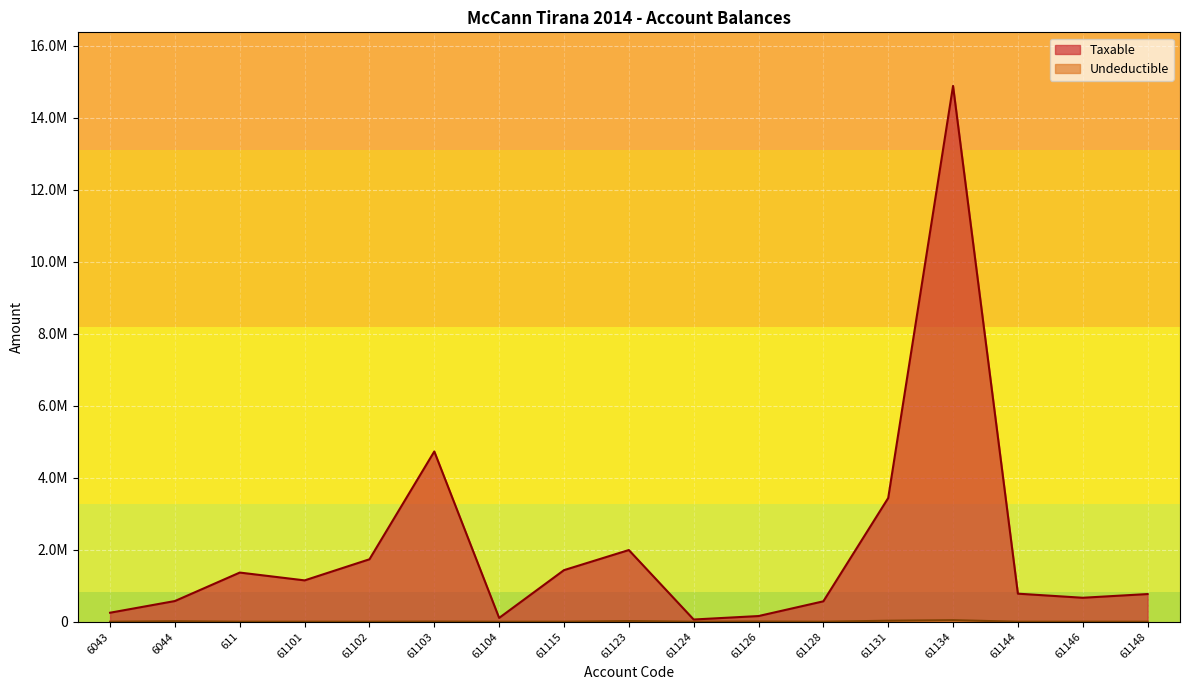

Reading left to right, extract all data points from this chart.

Taxable: 250227.1	575296.9	1366068.5	1149043.7	1735151.5	4731146.9	105900.0	1433753.2	1991862.2	61813.2	157990.0	567460.5	3437988.5	14887859.8	779642.1	666085.5	769080.9
Undeductible: 0.0	12822.0	0.0	0.0	0.0	3920.0	0.0	250.0	18500.0	0.0	5100.0	0.0	28000.0	43299.0	0.0	0.0	0.0